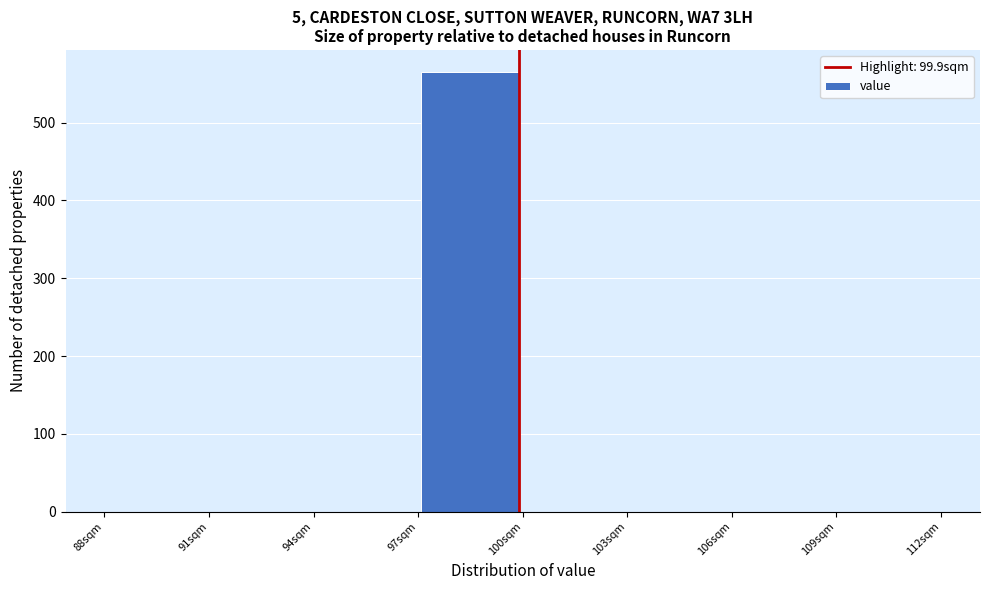

Reading left to right, list every bar in this chart as the range it spans on the x-axis followed by its height. The values are not printed on the chart, so give them approximately, as read against the axis.

88 to 91: 0
91 to 94: 0
94 to 97: 0
97 to 100: 570
100 to 103: 0
103 to 106: 0
106 to 109: 0
109 to 112: 0